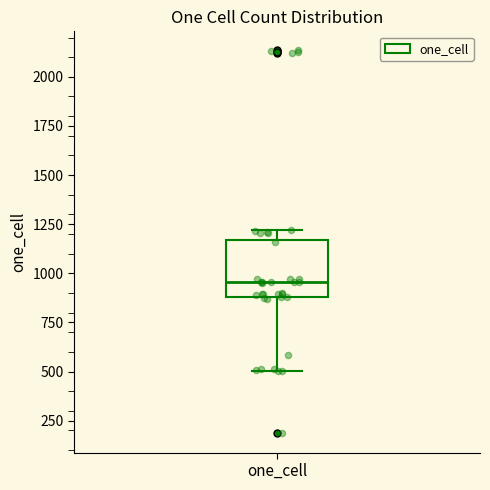

Transcribe this box plot: give where the median line is, the range the box spans, and where the two whiskers end, as read against the y-axis. The values are not printed on the chart, so give them approximately, as read against the axis.

median 950, box 900 to 1150, whiskers 500 to 1200